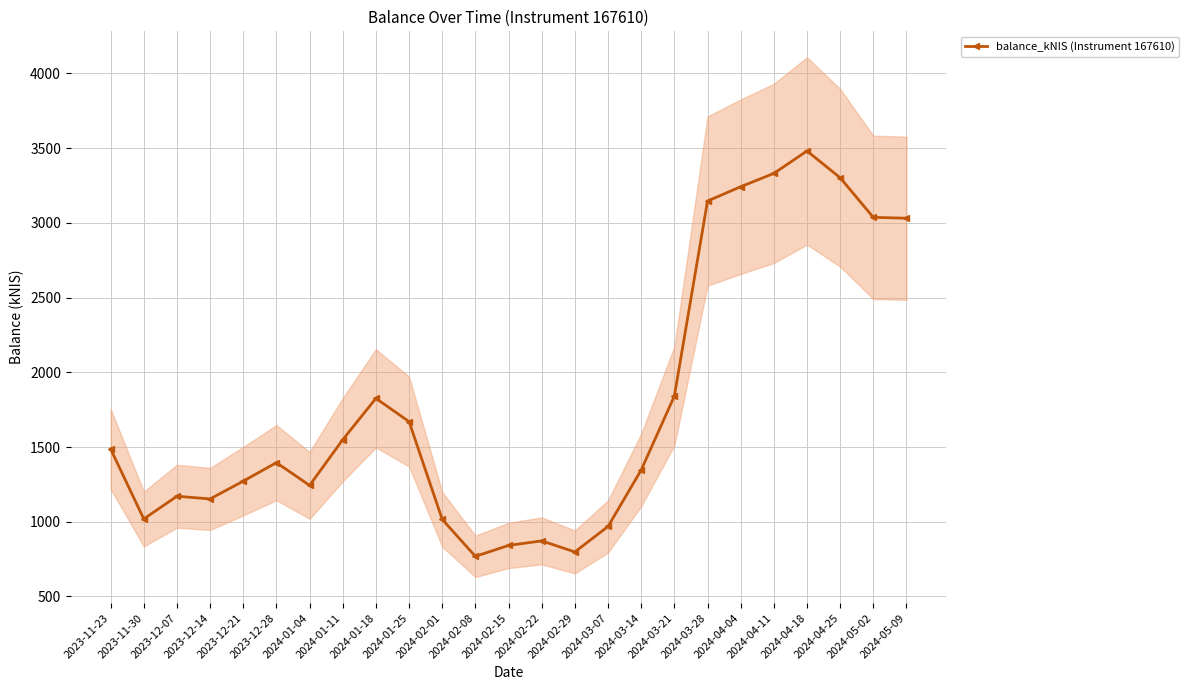

The chart shows a value of 1704.4 at 2024-04-25. True or false?

False